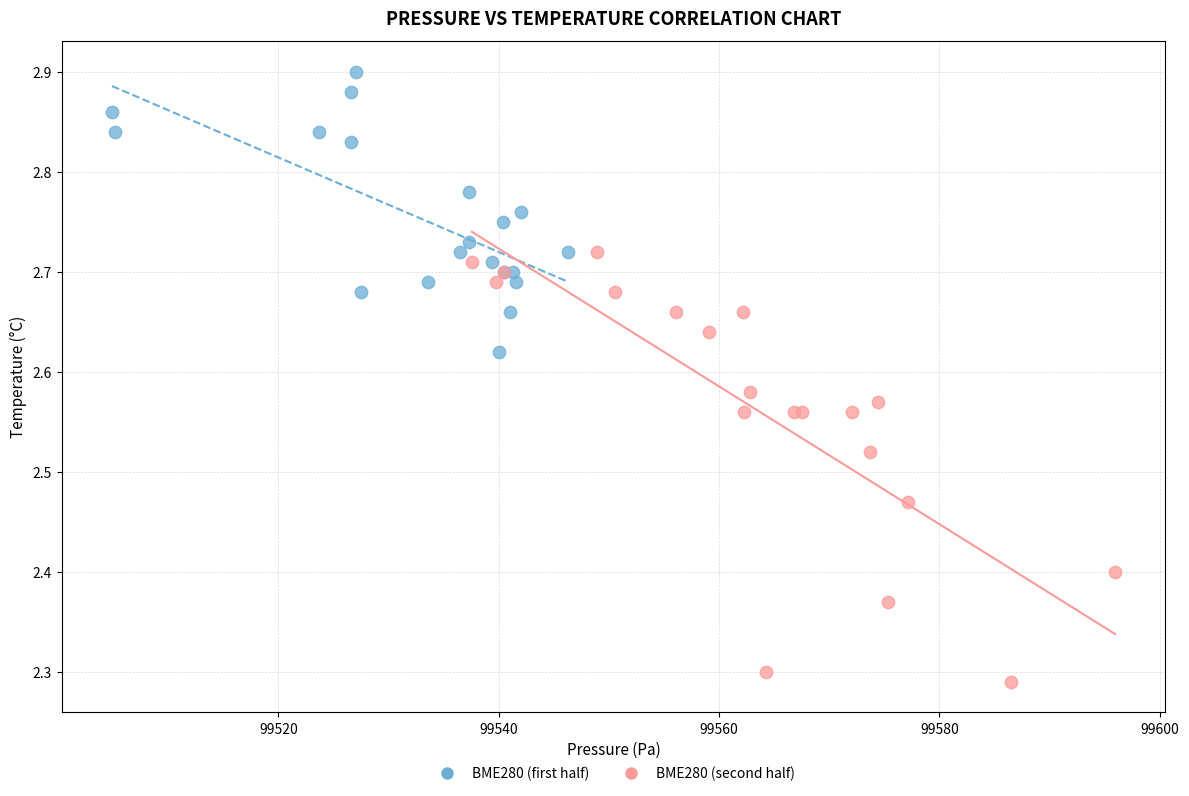

What are all the series names shown in the legend?

BME280 (first half), BME280 (second half)